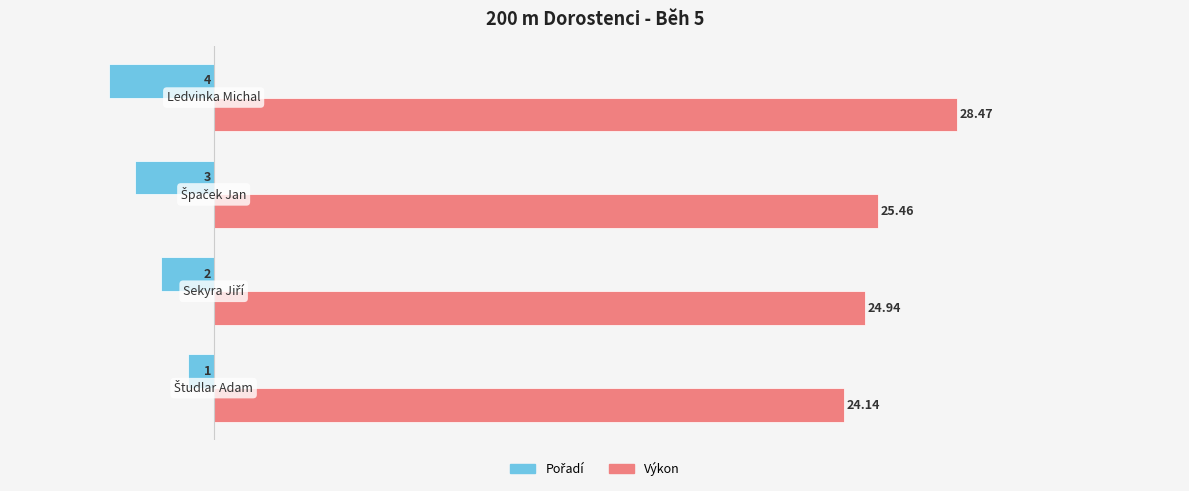

Which series has the largest total across all categories?

Výkon